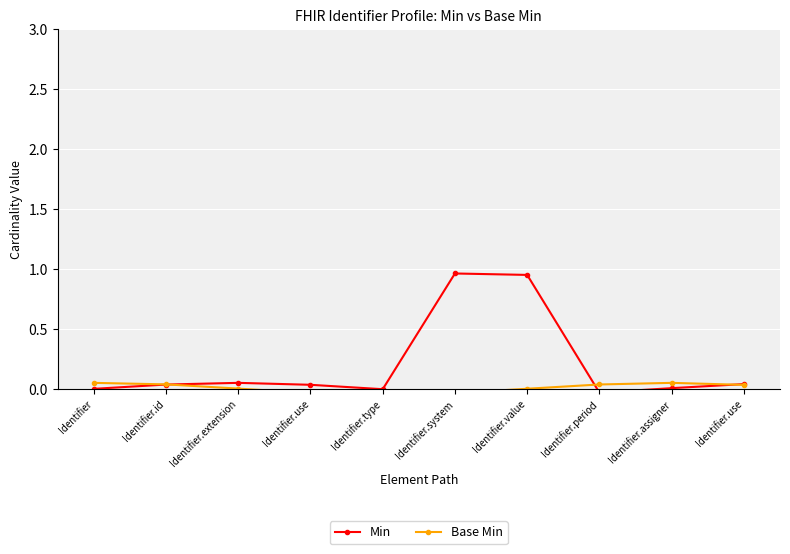

What is the total value across all series at Identifier.assigner?

0.1